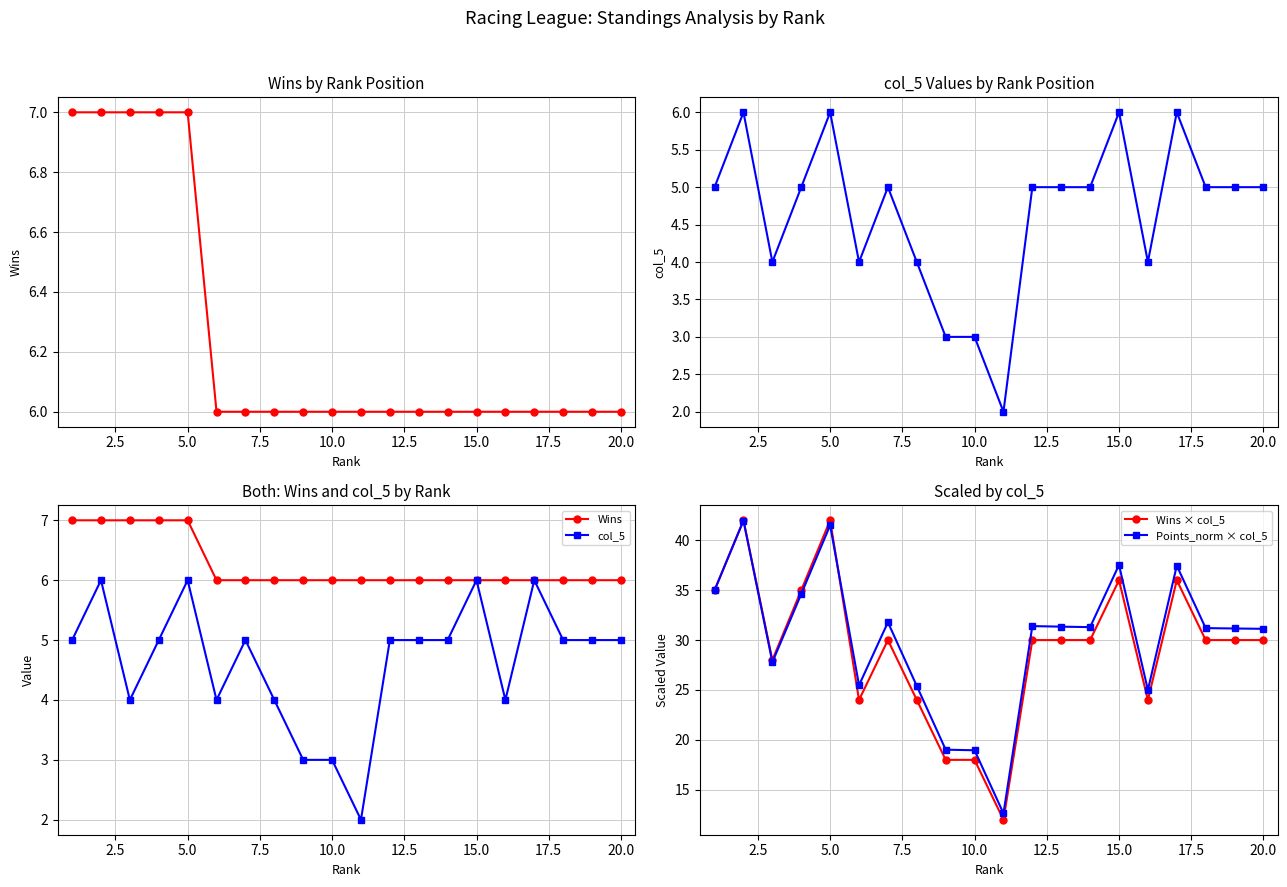

The value of Wins × col_5 at 10.0 is 9.6. True or false?

False